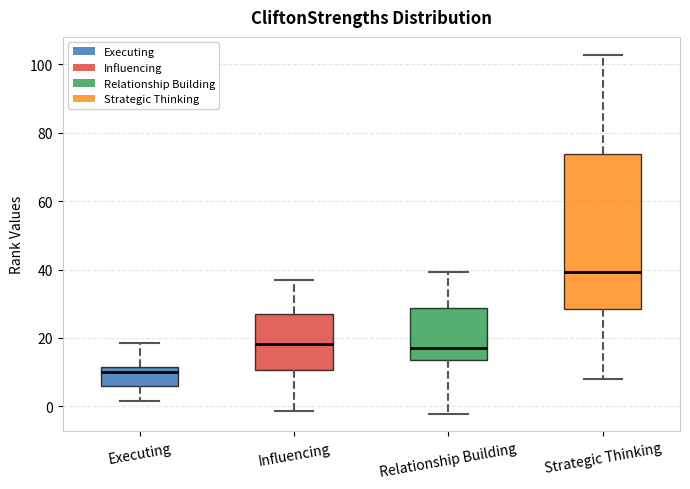

Comparing the boxes themselves (not the whiskers), which one is the tallest?

Strategic Thinking